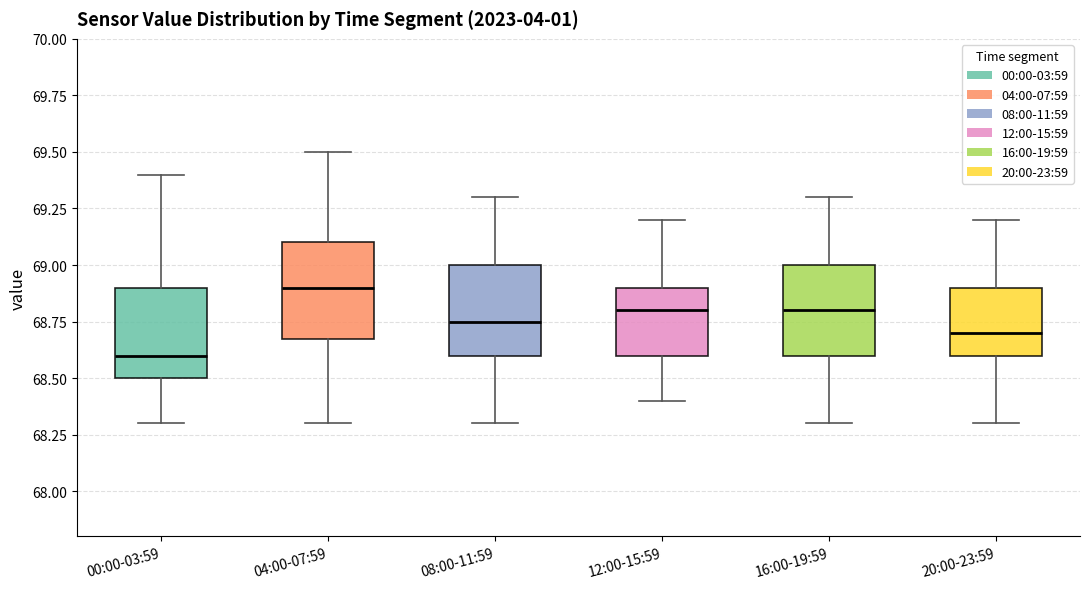

Reading left to right, transcribe this box plot: for each box, give where its median line is, the range the box spans, and where its two whiskers end, as read against the y-axis. The values are not printed on the chart, so give them approximately, as read against the axis.

00:00-03:59: median 68.60, box 68.50 to 68.90, whiskers 68.30 to 69.40
04:00-07:59: median 68.90, box 68.70 to 69.10, whiskers 68.30 to 69.50
08:00-11:59: median 68.75, box 68.60 to 69.00, whiskers 68.30 to 69.30
12:00-15:59: median 68.80, box 68.60 to 68.90, whiskers 68.40 to 69.20
16:00-19:59: median 68.80, box 68.60 to 69.00, whiskers 68.30 to 69.30
20:00-23:59: median 68.70, box 68.60 to 68.90, whiskers 68.30 to 69.20